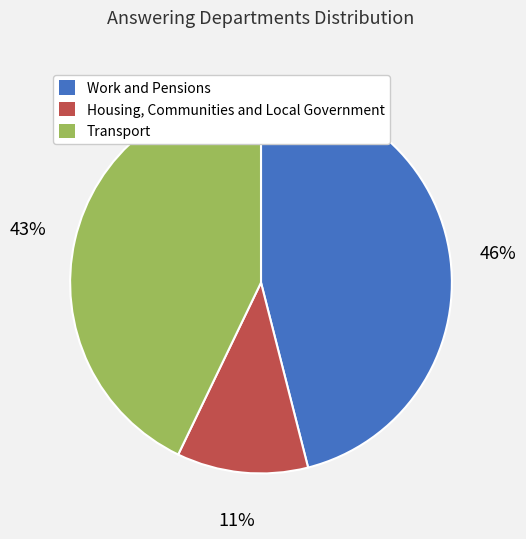

To the nearest percent, what is the combined percentage of Transport and Work and Pensions?

89%